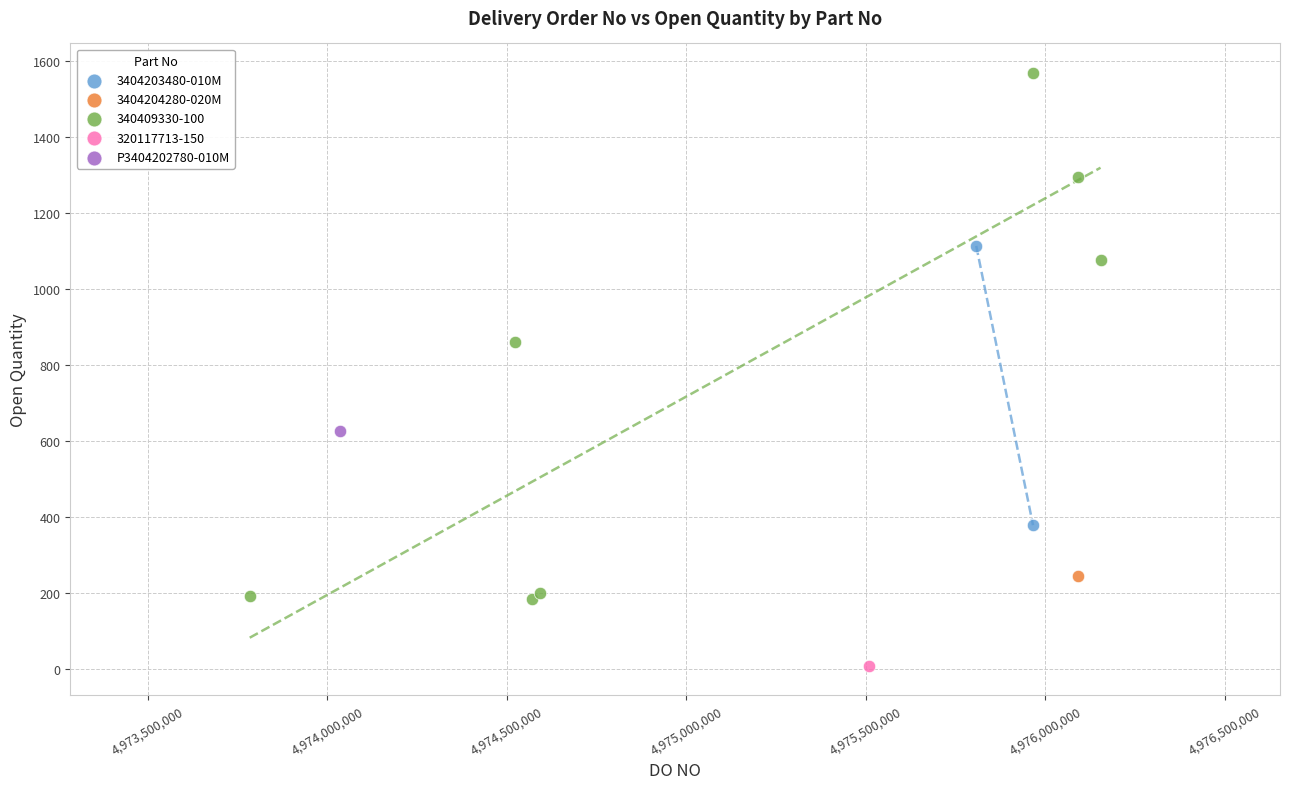

What are all the series names shown in the legend?

3404203480-010M, 3404204280-020M, 340409330-100, 320117713-150, P3404202780-010M